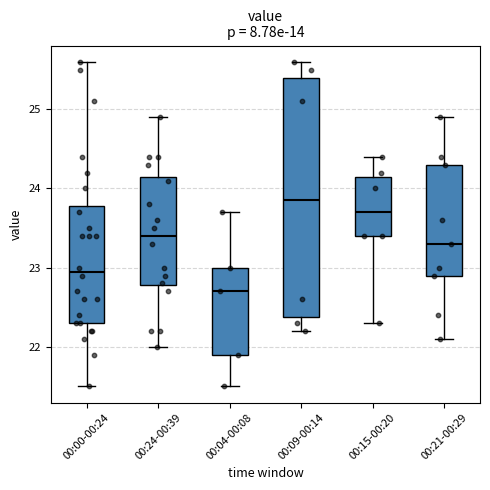

Reading left to right, read every box against the y-axis: the position of its median line, the range the box covers, and the ends of its whiskers. The values are not printed on the chart, so give them approximately, as read against the axis.

00:00-00:24: median 23.0, box 22.3 to 23.8, whiskers 21.5 to 25.6
00:24-00:39: median 23.4, box 22.8 to 24.2, whiskers 22.0 to 24.9
00:04-00:08: median 22.7, box 21.9 to 23.0, whiskers 21.5 to 23.7
00:09-00:14: median 23.9, box 22.4 to 25.4, whiskers 22.2 to 25.6
00:15-00:20: median 23.7, box 23.4 to 24.2, whiskers 22.3 to 24.4
00:21-00:29: median 23.3, box 22.9 to 24.3, whiskers 22.1 to 24.9